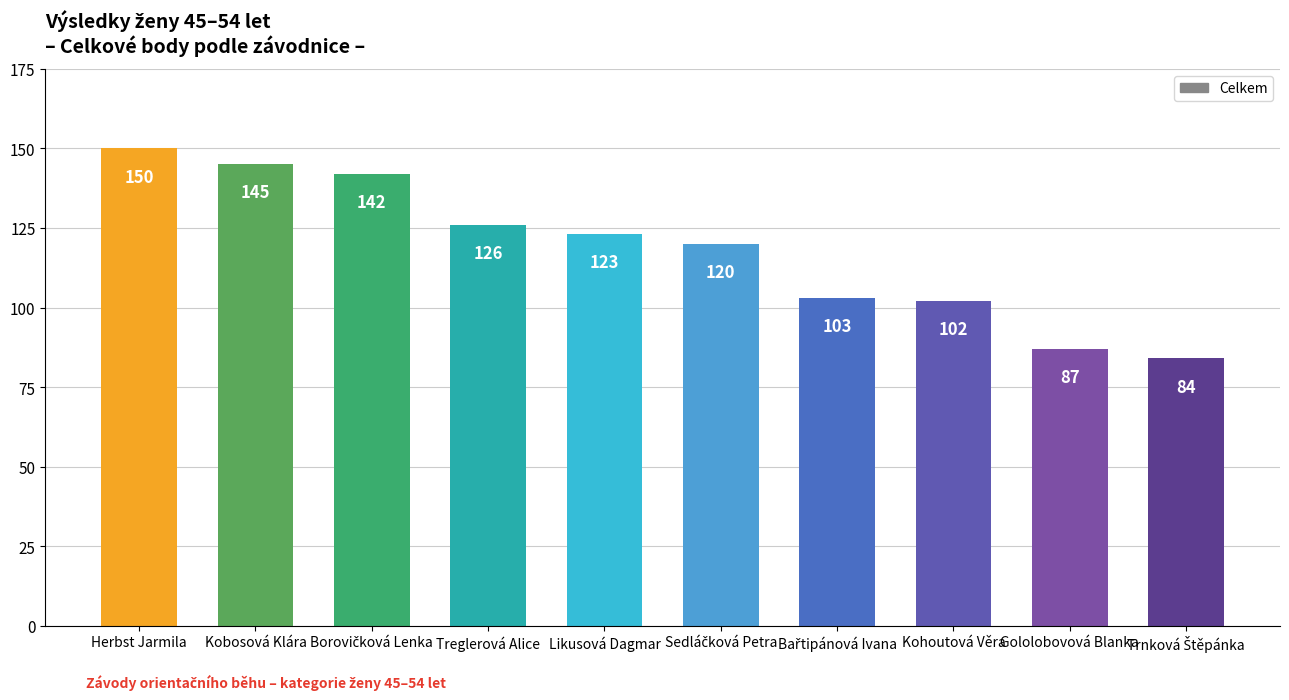

At which label does the data first exceed 123?

Herbst Jarmila